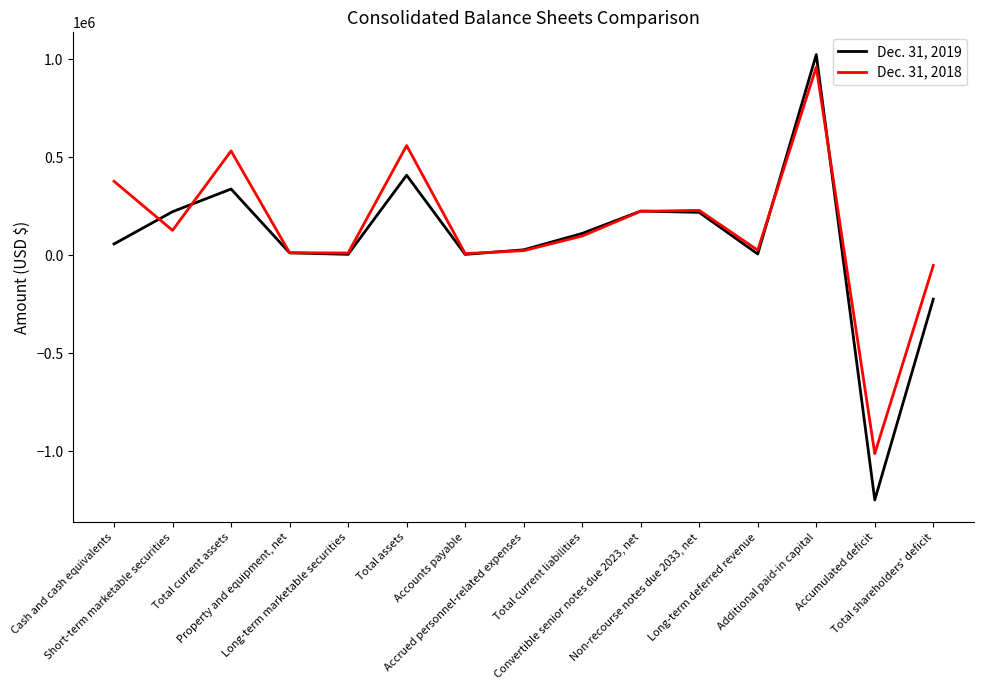

What value does the Dec. 31, 2018 series have at Non-recourse notes due 2033, net, to the nearest 100?

229500